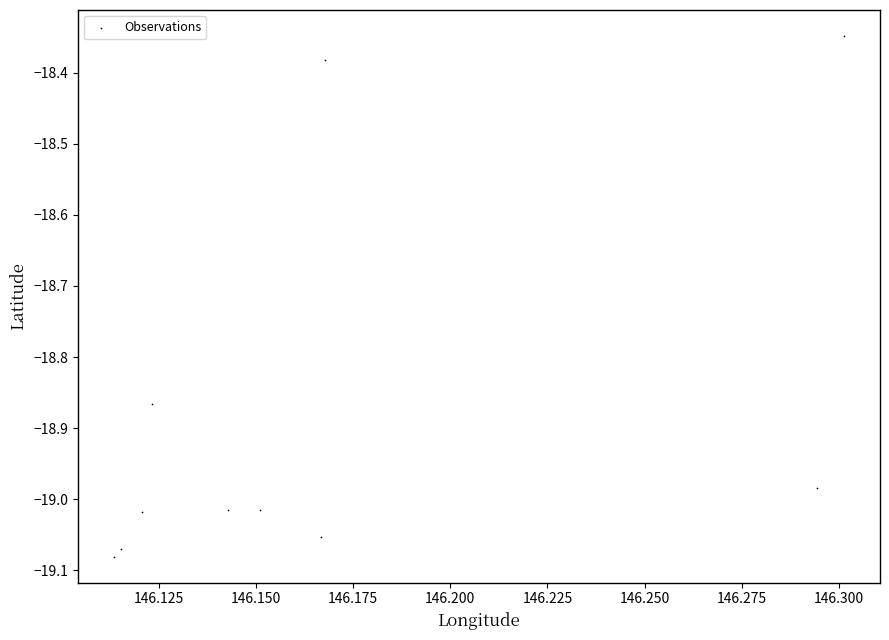

What is the range of Y values (max minus min)?

0.7